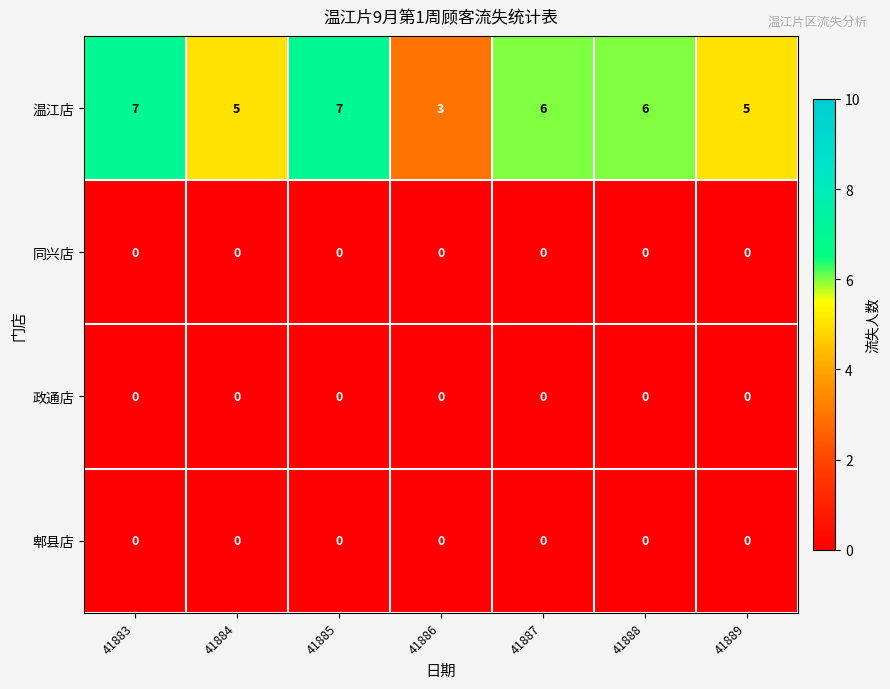

True or false: 温江店 has a value of 1 at 41884.

False